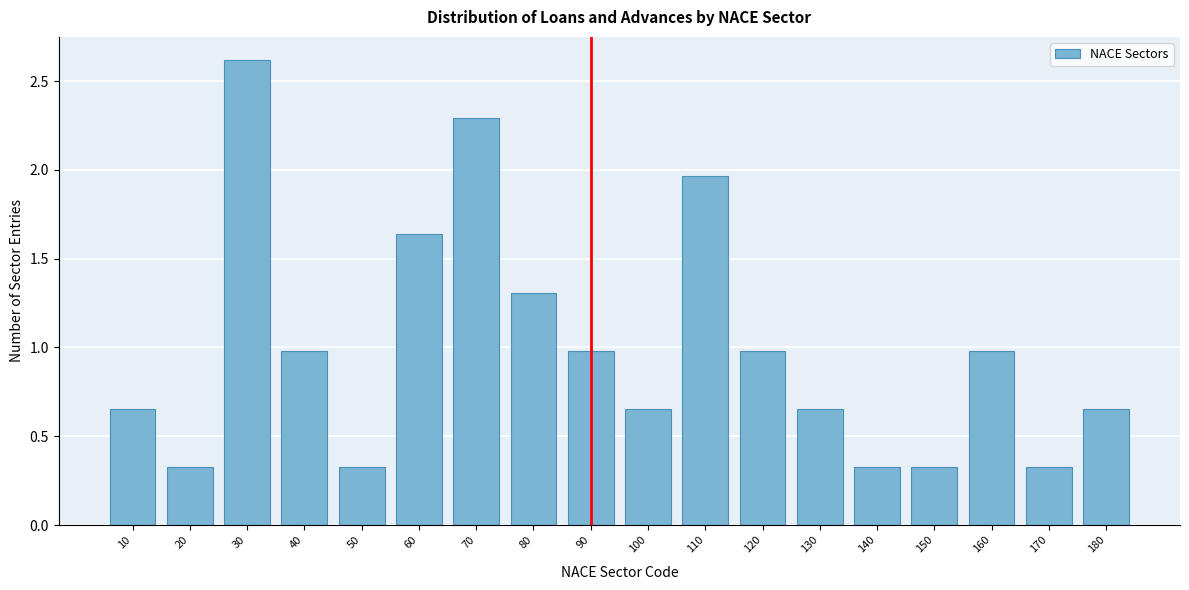

What is the value of the 9th bar from the left?

1.0